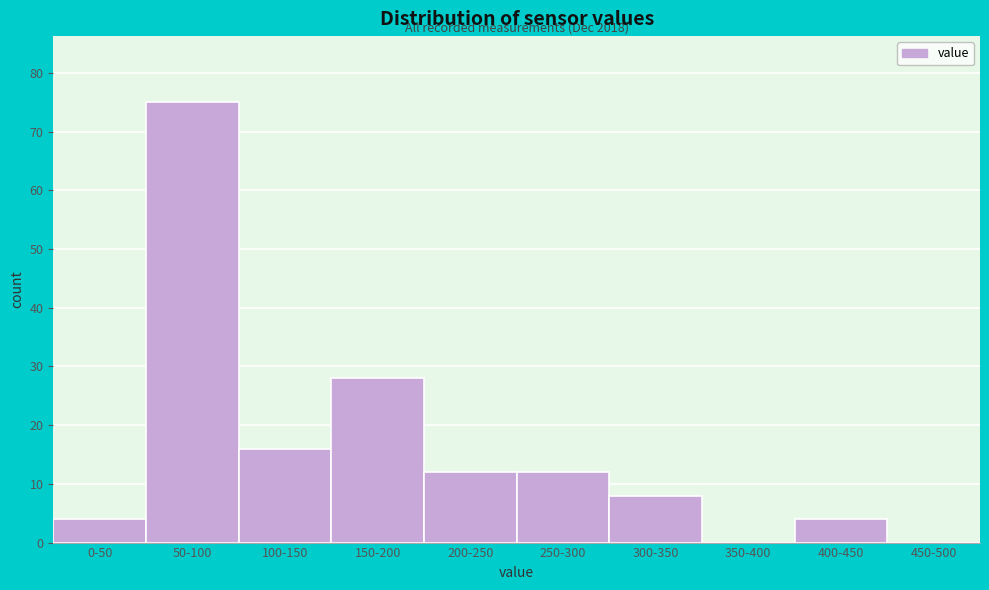

Reading left to right, extract all data points from this chart.

0-50=4	50-100=75	100-150=16	150-200=28	200-250=12	250-300=12	300-350=8	350-400=0	400-450=4	450-500=0